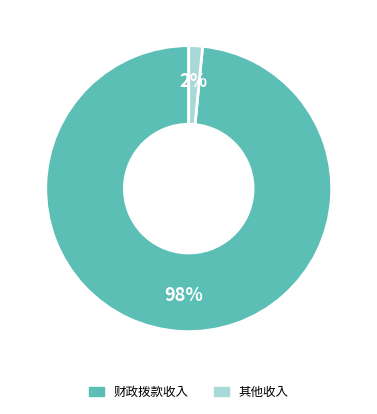

Is it true that 其他收入 is 2% of the pie?

True